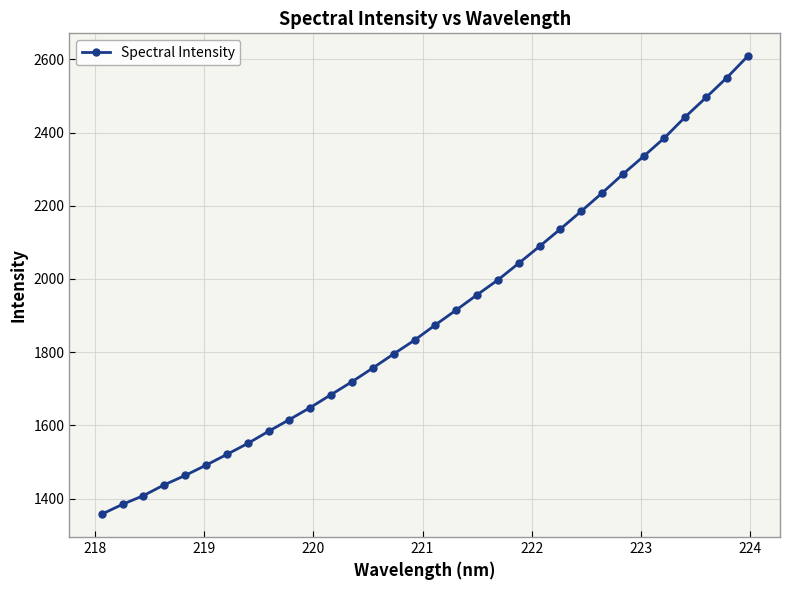

True or false: there are more than 2 points higher than both neighbors.

False